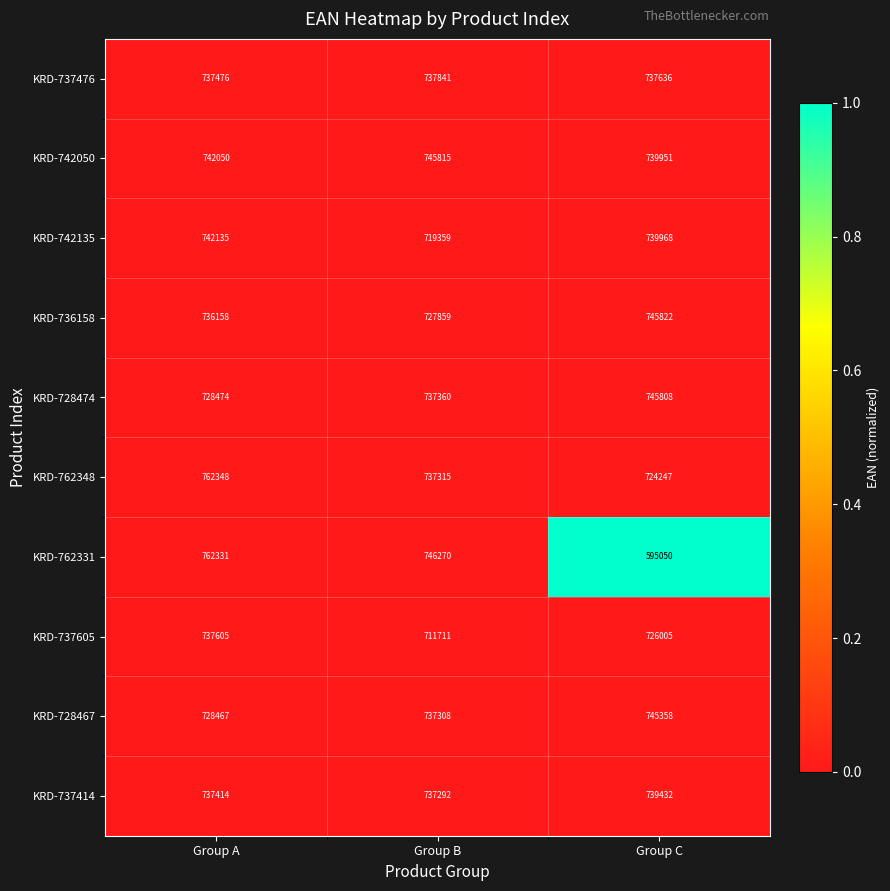

Reading right to left, what are all the values shown in this chart?

KRD-737476: 737636	737841	737476
KRD-742050: 739951	745815	742050
KRD-742135: 739968	719359	742135
KRD-736158: 745822	727859	736158
KRD-728474: 745808	737360	728474
KRD-762348: 724247	737315	762348
KRD-762331: 595050	746270	762331
KRD-737605: 726005	711711	737605
KRD-728467: 745358	737308	728467
KRD-737414: 739432	737292	737414